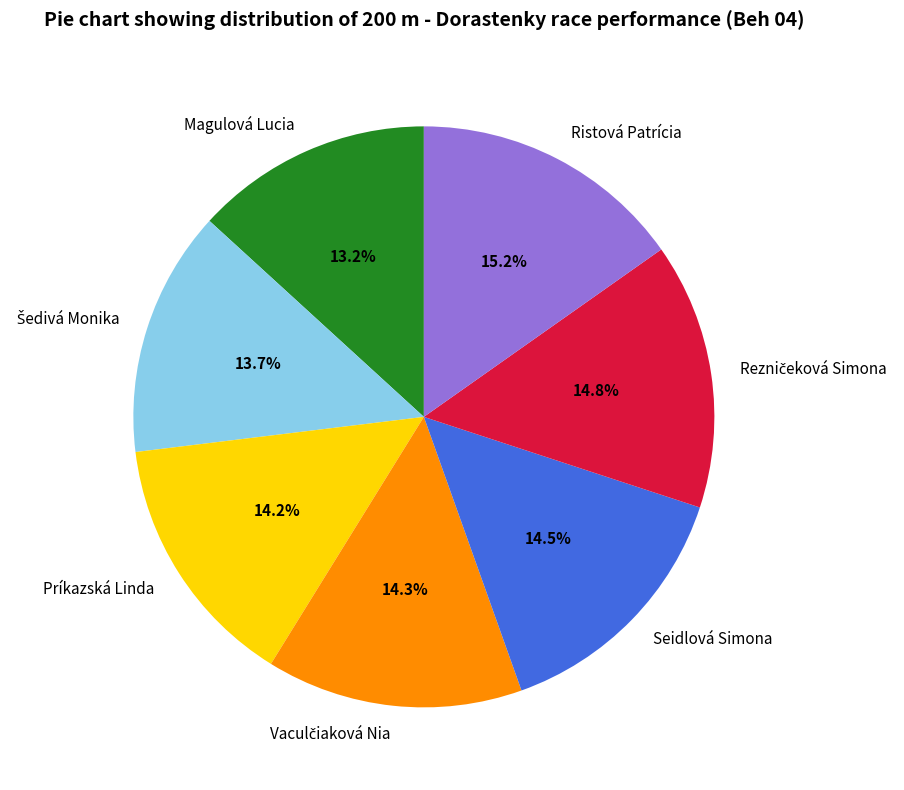

To the nearest percent, what is the combined percentage of Príkazská Linda and Seidlová Simona?

29%